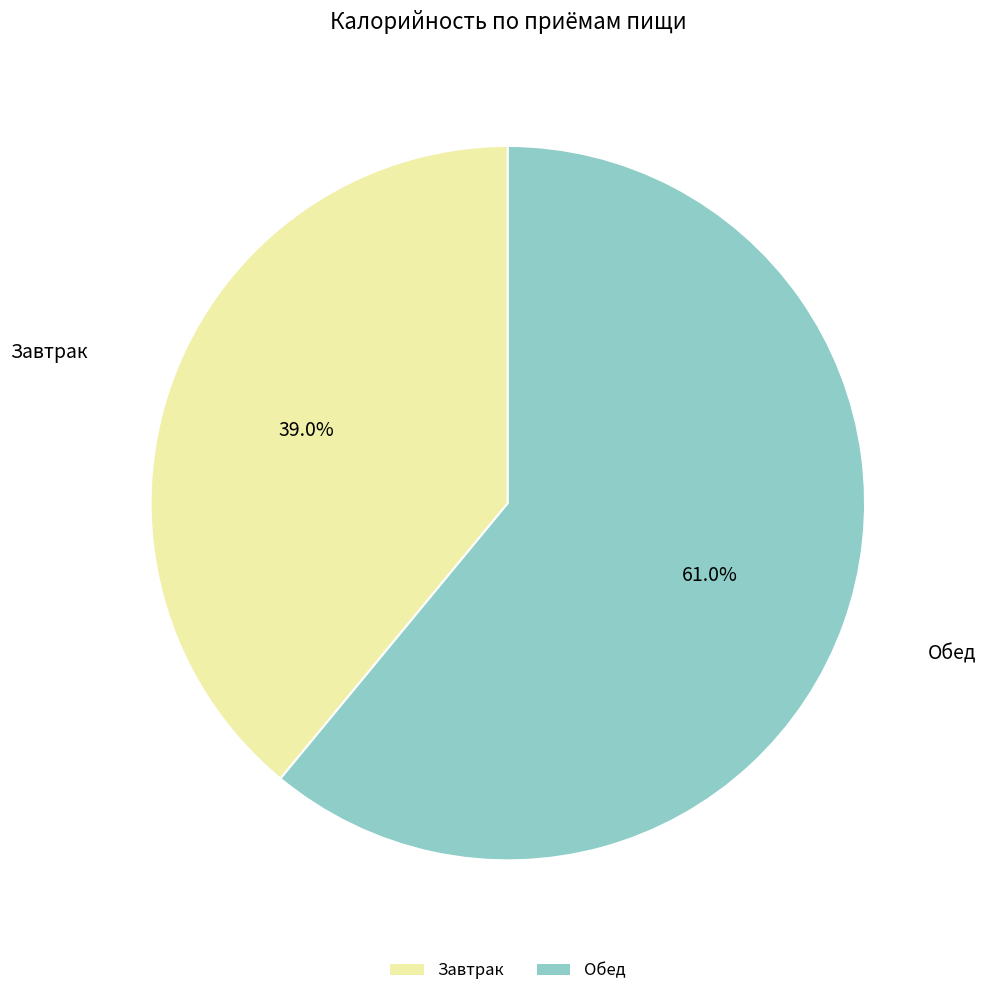

To the nearest percent, what portion does Обед represent?

61%